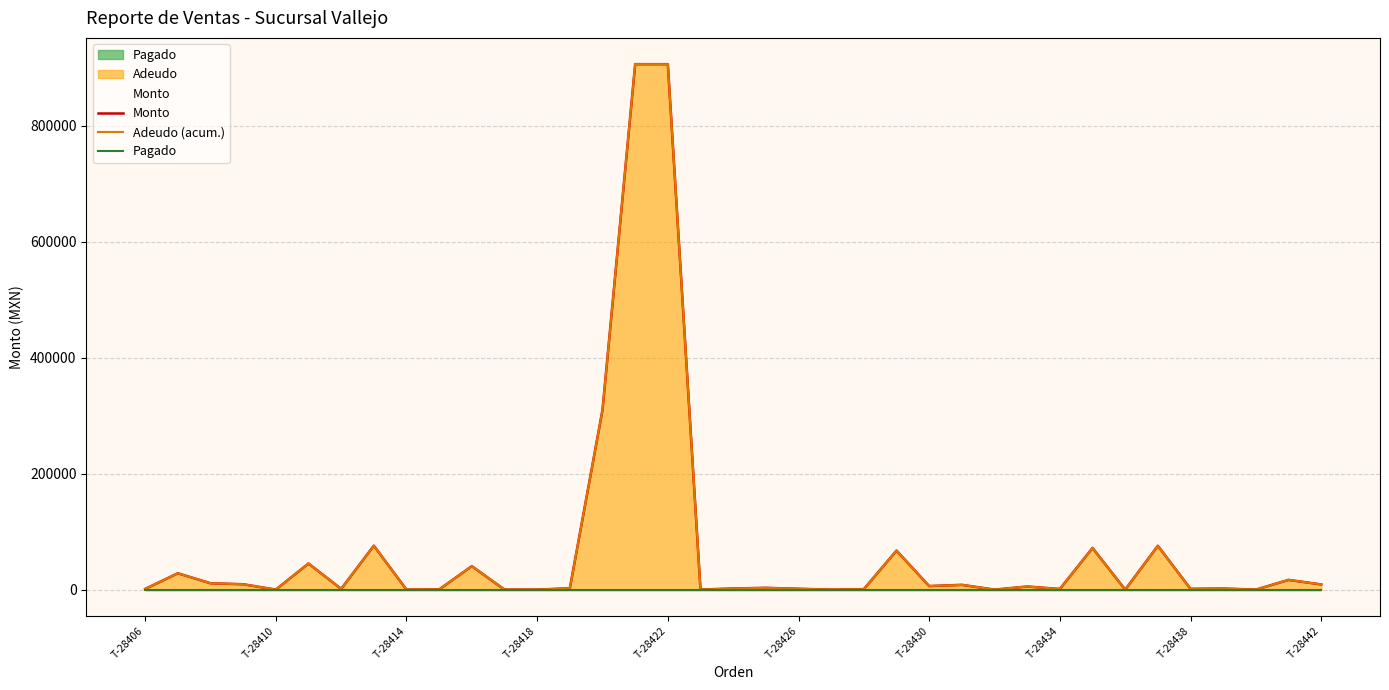

What is the difference between the maximum and minimum values in the Adeudo (acum.) series?

906500.0